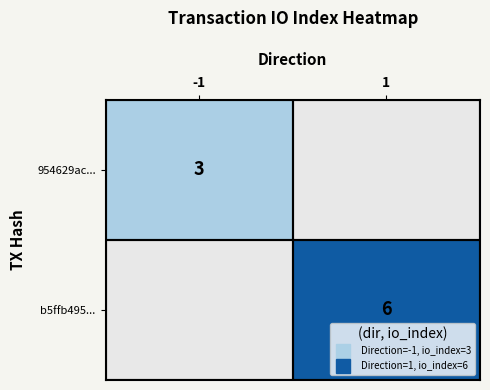

Between -1 and 1, which is larger?

1